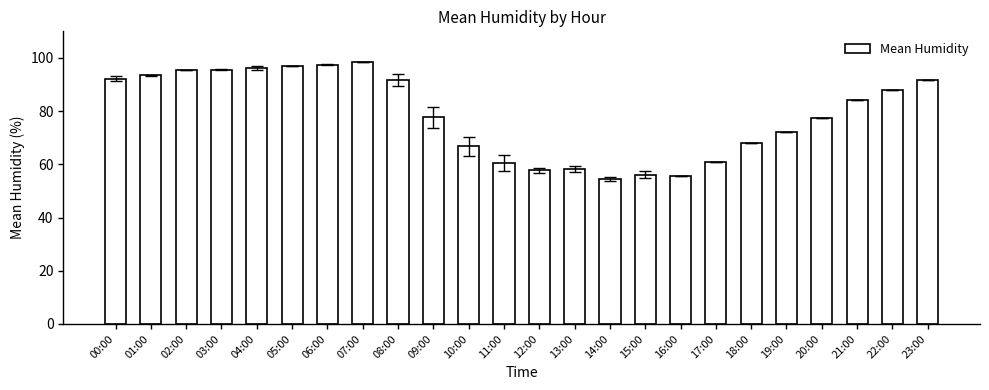

What position from the right is 03:00?

21